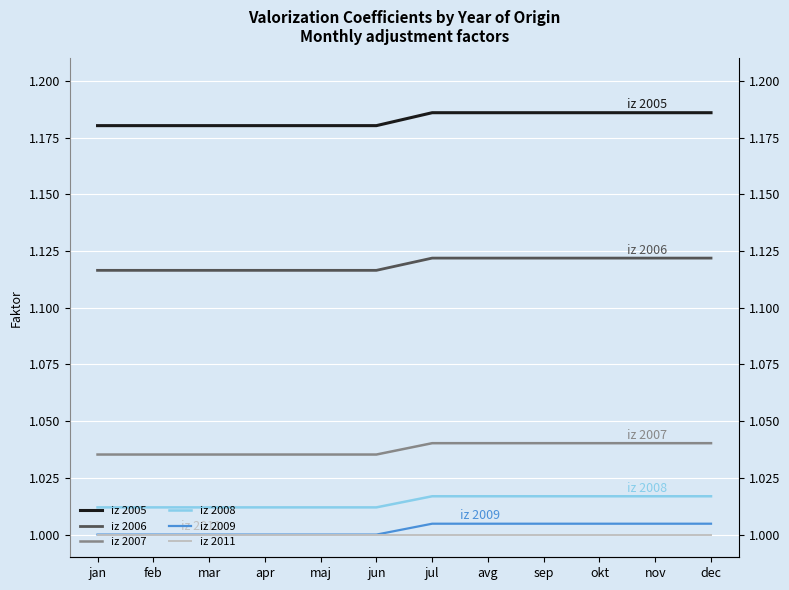

What value does the iz 2011 series have at feb?

1.0